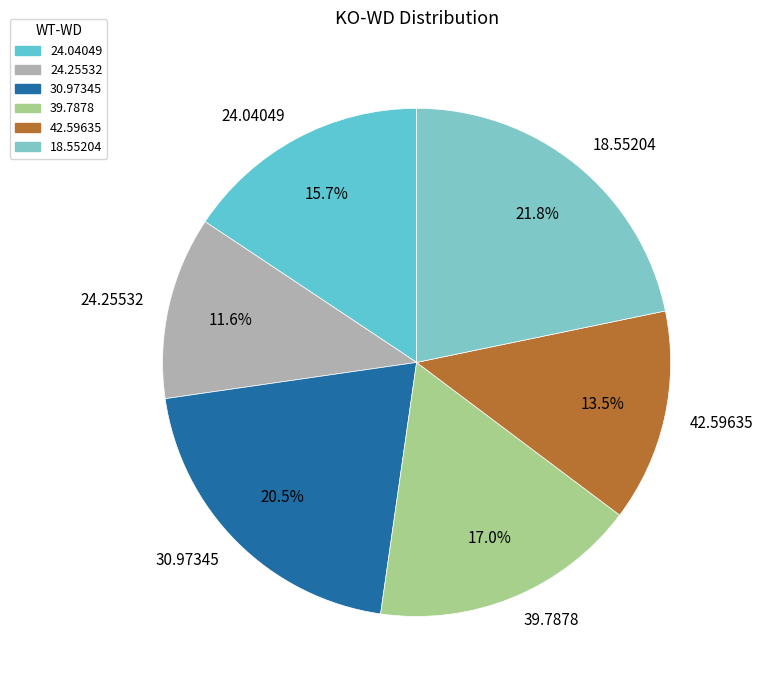

The 42.59635 slice represents 1% of the pie. True or false?

False